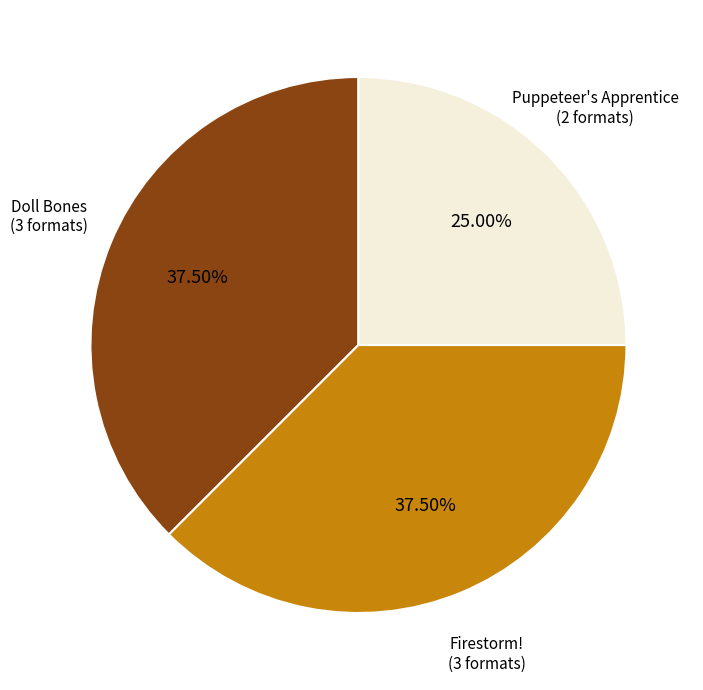

Is there any slice that represents more than half of the pie?

No